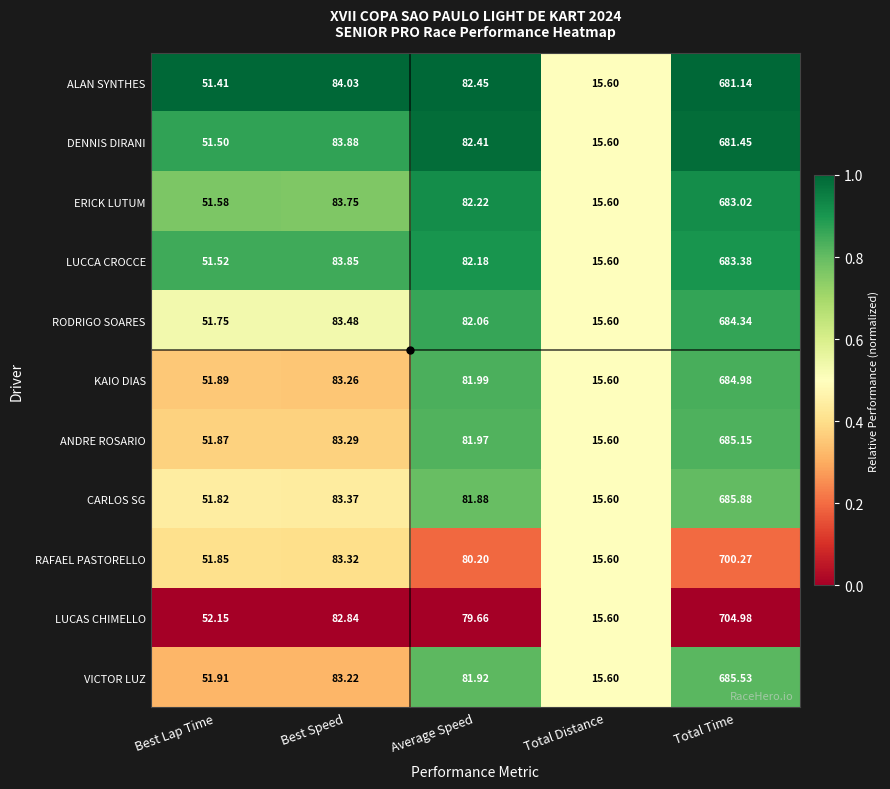

Which category has the lowest value in the RODRIGO SOARES series?

Total Distance